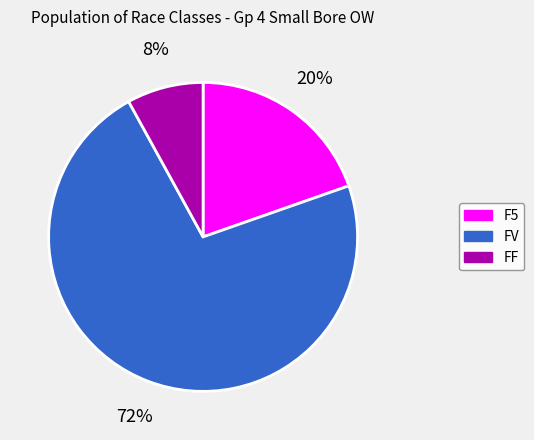

How many segments does this pie chart have?

3